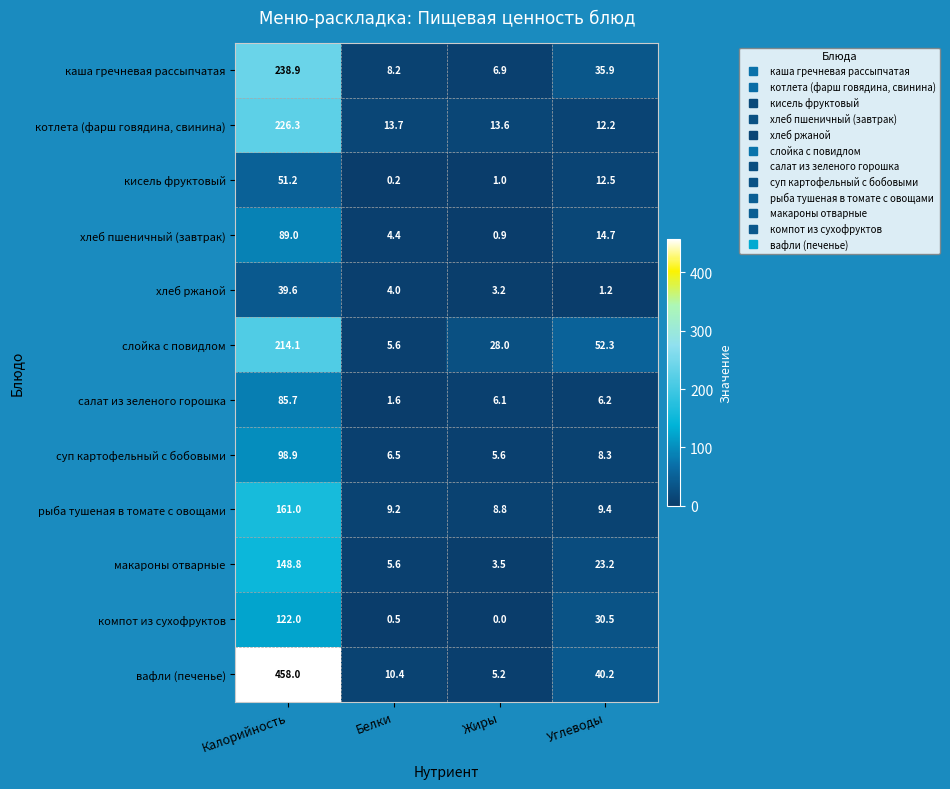

The котлета (фарш говядина, свинина) series shows 8.7 at Жиры. True or false?

False